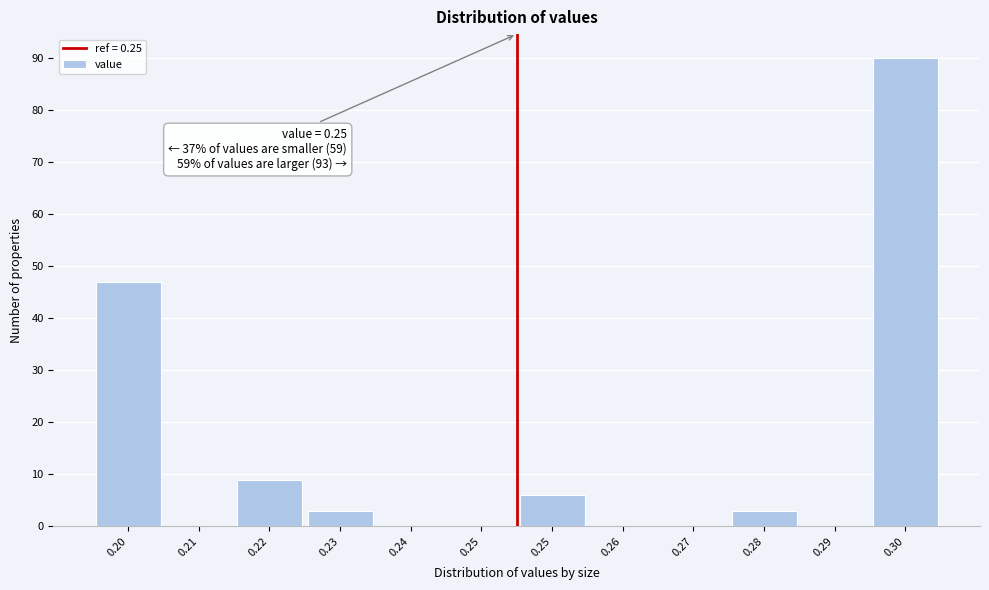

How many distinct data groups are displayed?

1